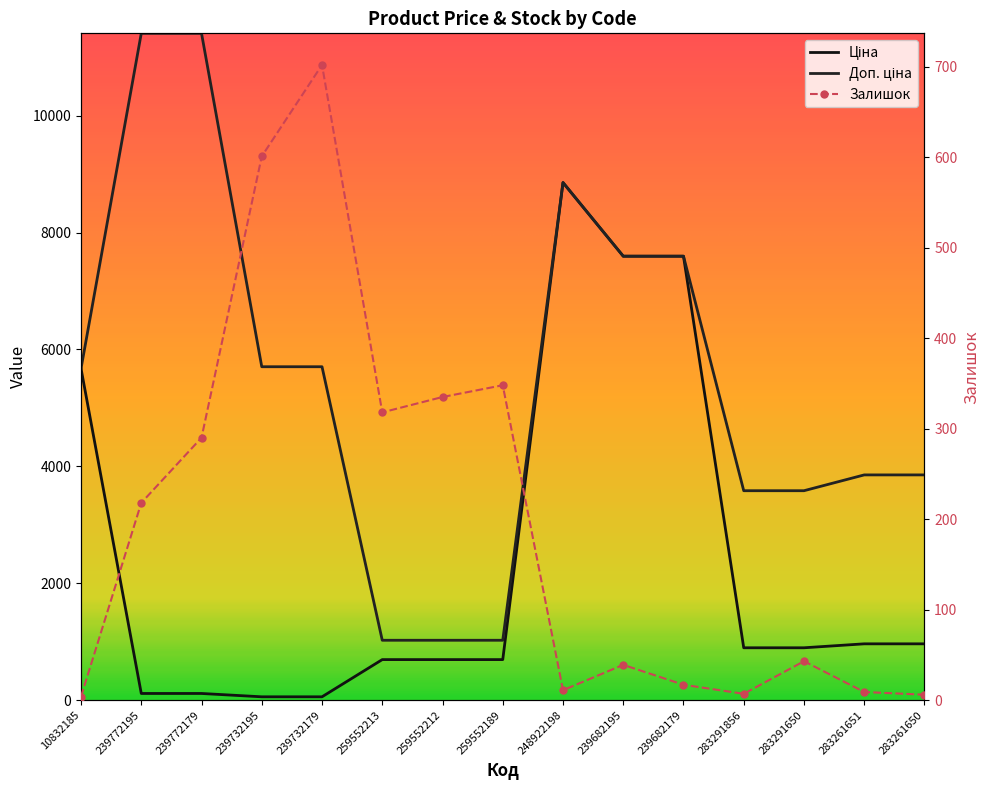

True or false: Ціна has more than 1 interior local peaks.

False